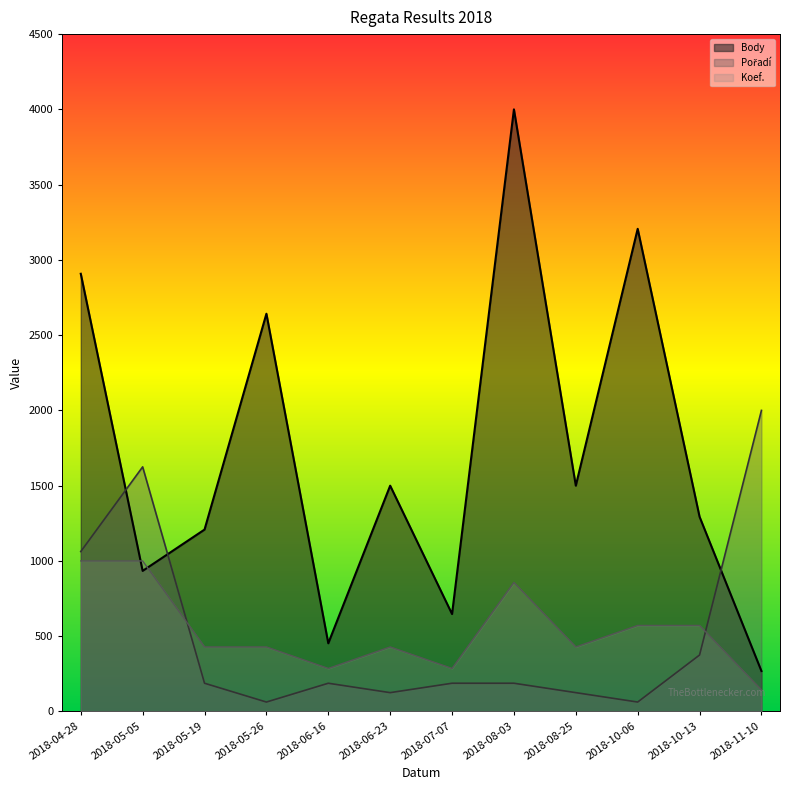

Where does the Body series first go above 1500?

2018-04-28